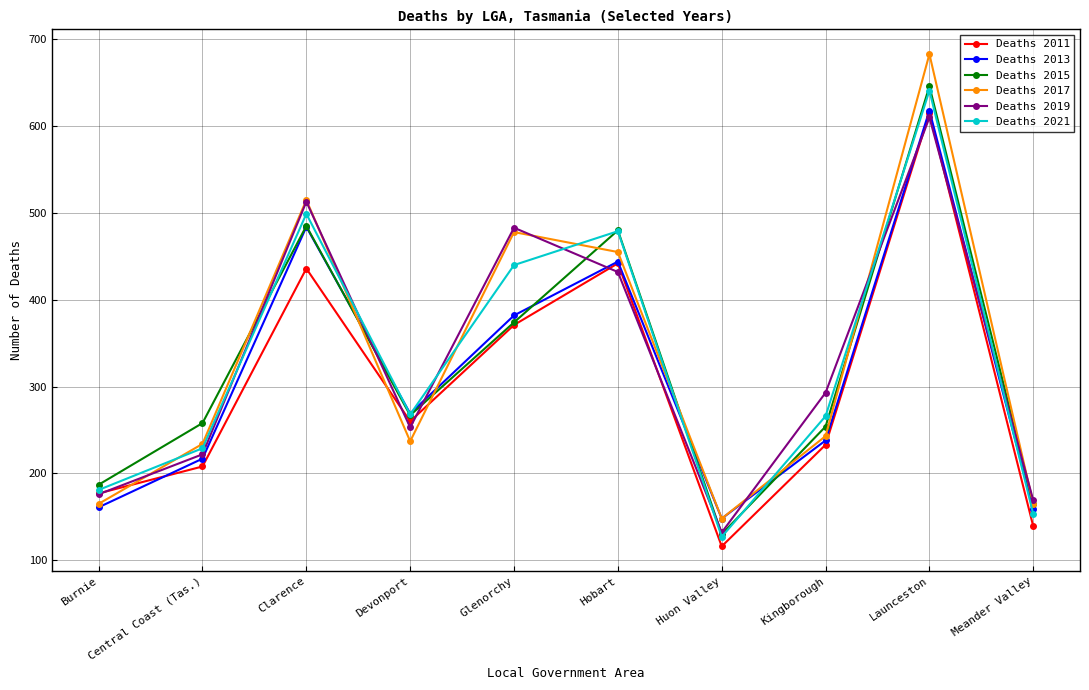

At how many categories does at least one series exceed 582?

1